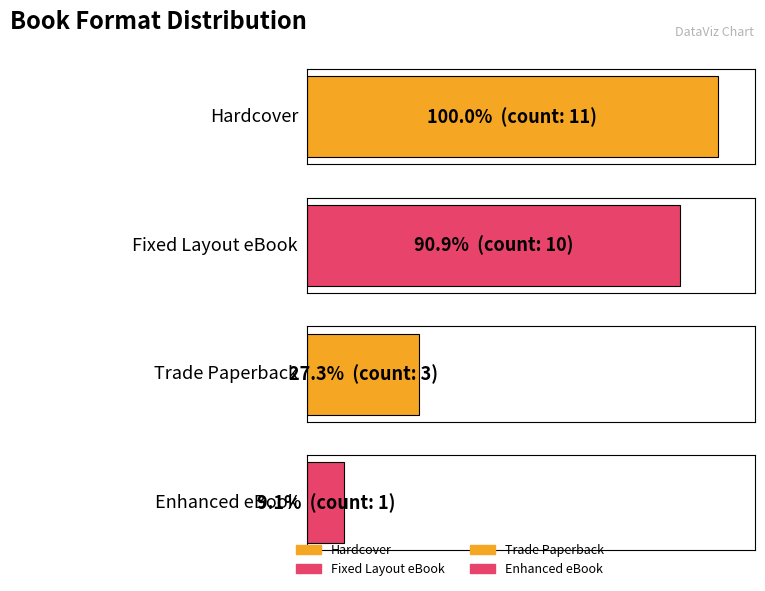

Which category has the lowest value across all series?

Enhanced eBook